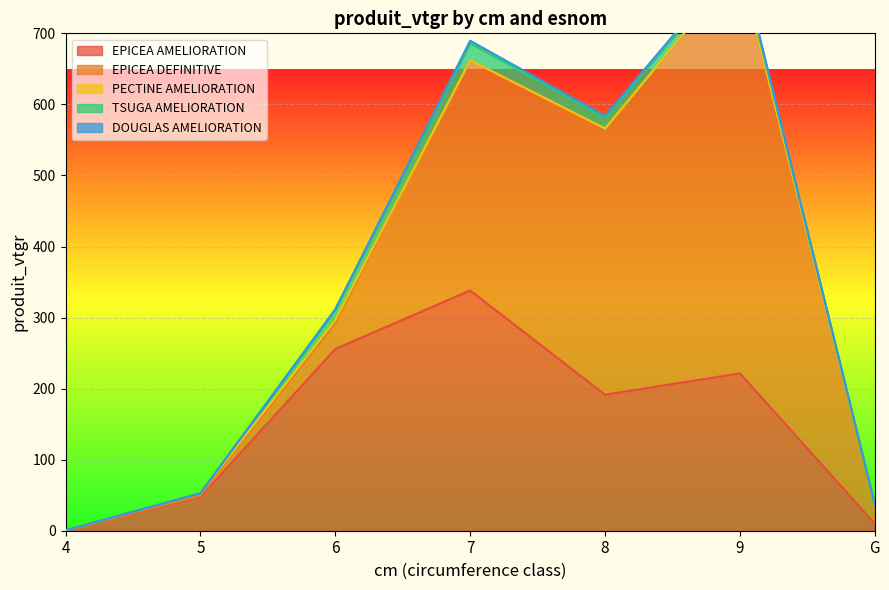

Which series changed the most between 6 and 8?

EPICEA DEFINITIVE